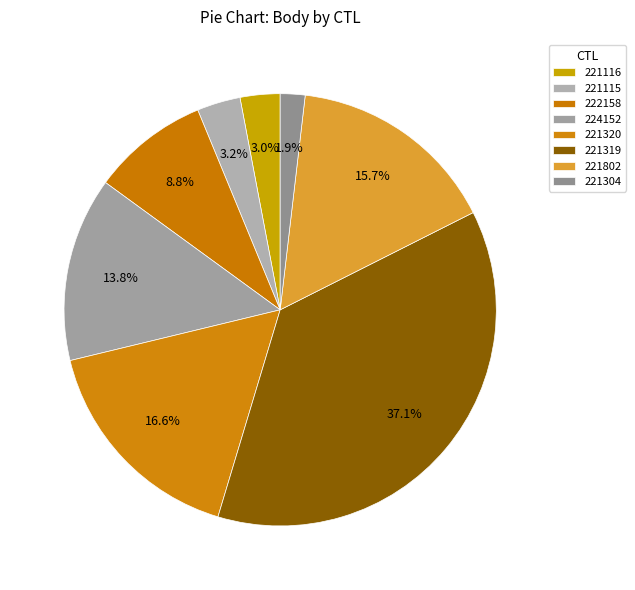

Do 221320 and 221115 together represent more than half of the pie?

No